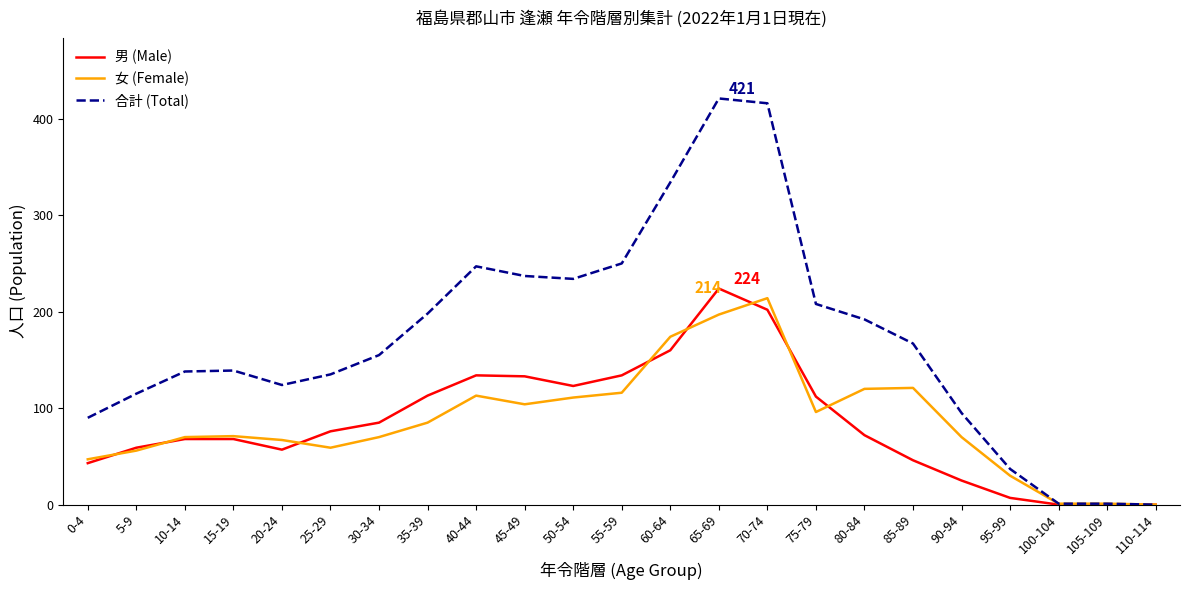

Between 55-59 and 95-99, which series saw the biggest shift?

合計 (Total)